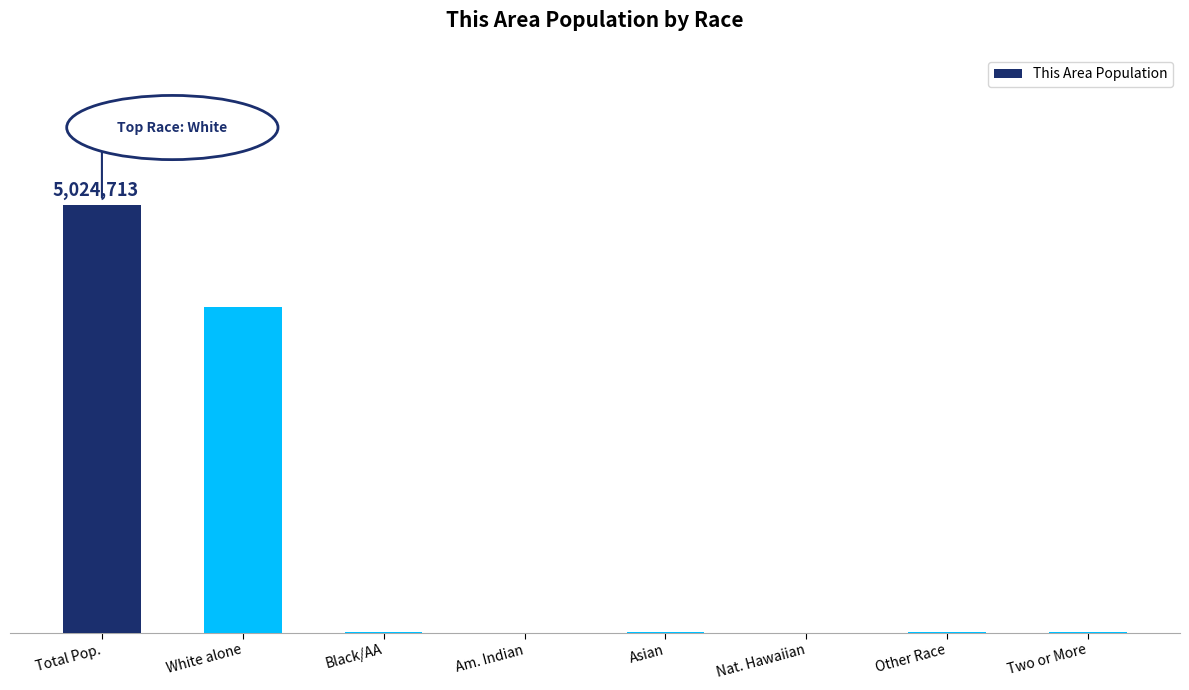

What is the label of the 4th bar from the right?

Asian